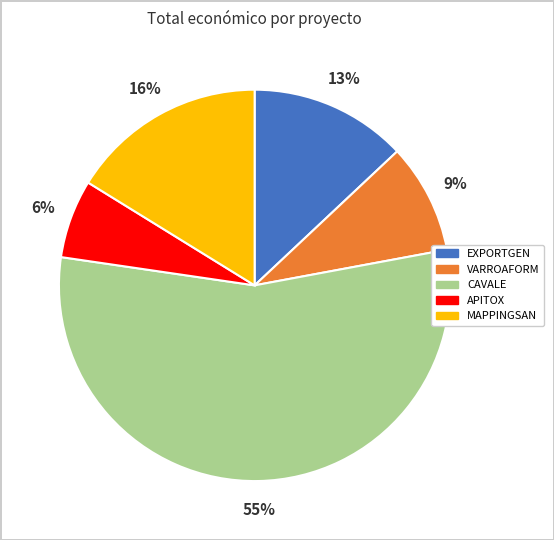

Count the number of slices in the pie.

5